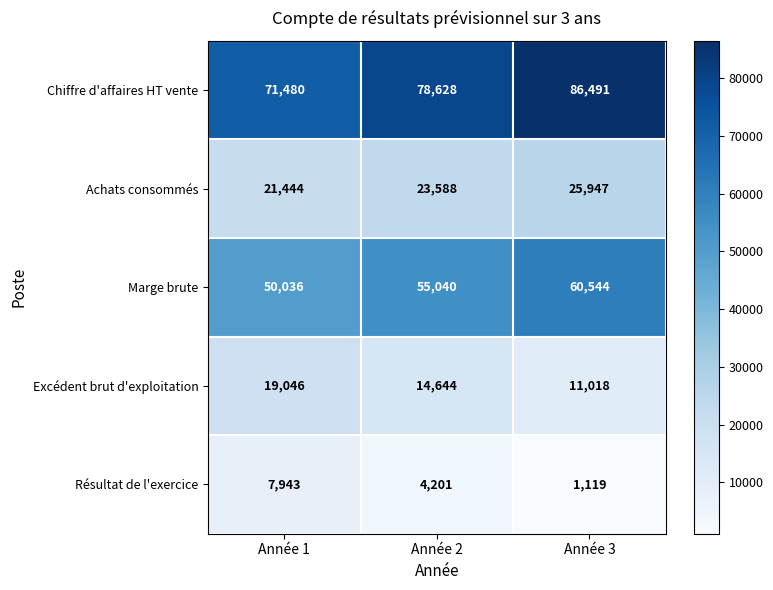

The value of Résultat de l'exercice at Année 1 is 7943. True or false?

True